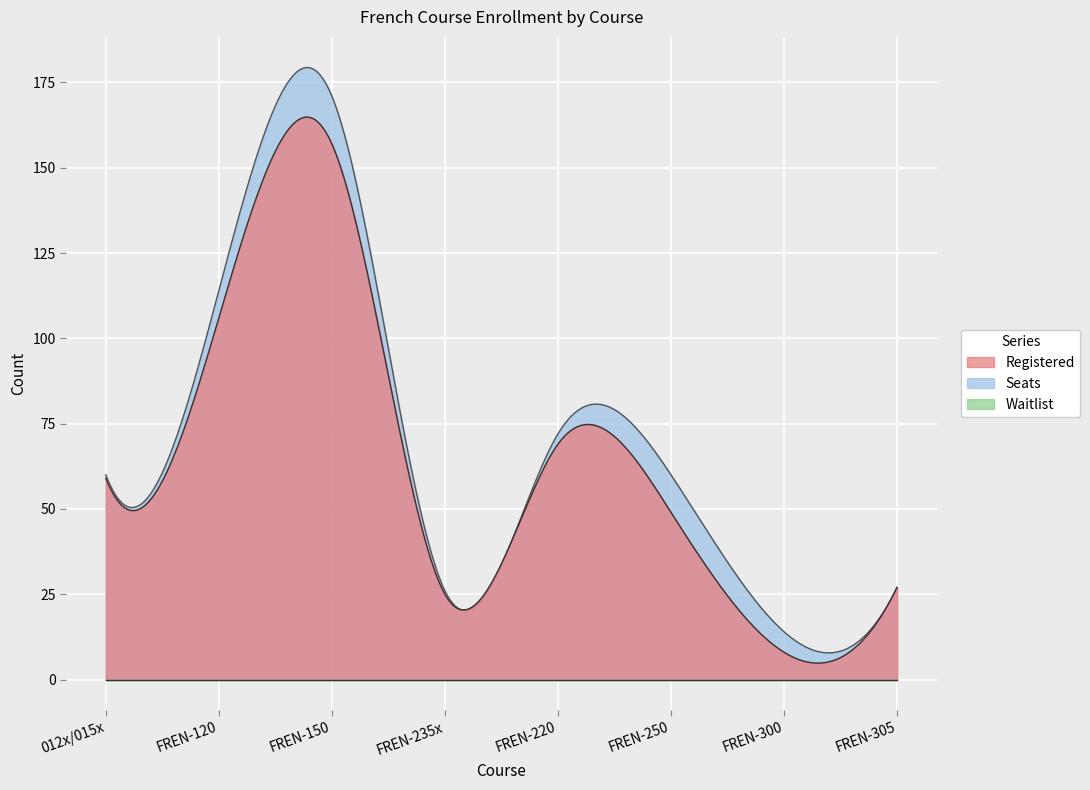

Which label corresponds to the smallest value in the chart?

012x/015x